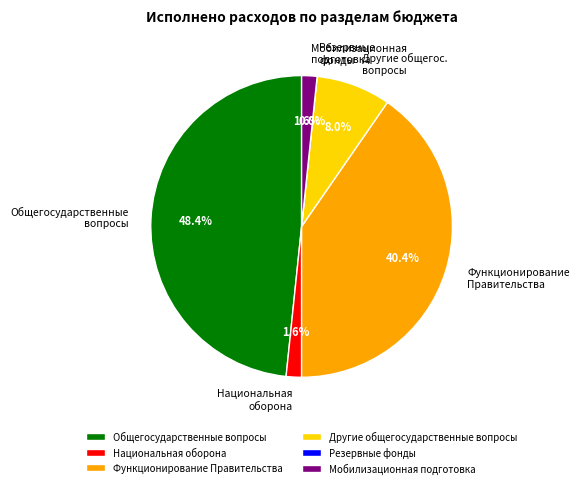

What percentage is NOT represented by Резервные фонды?

100.0%